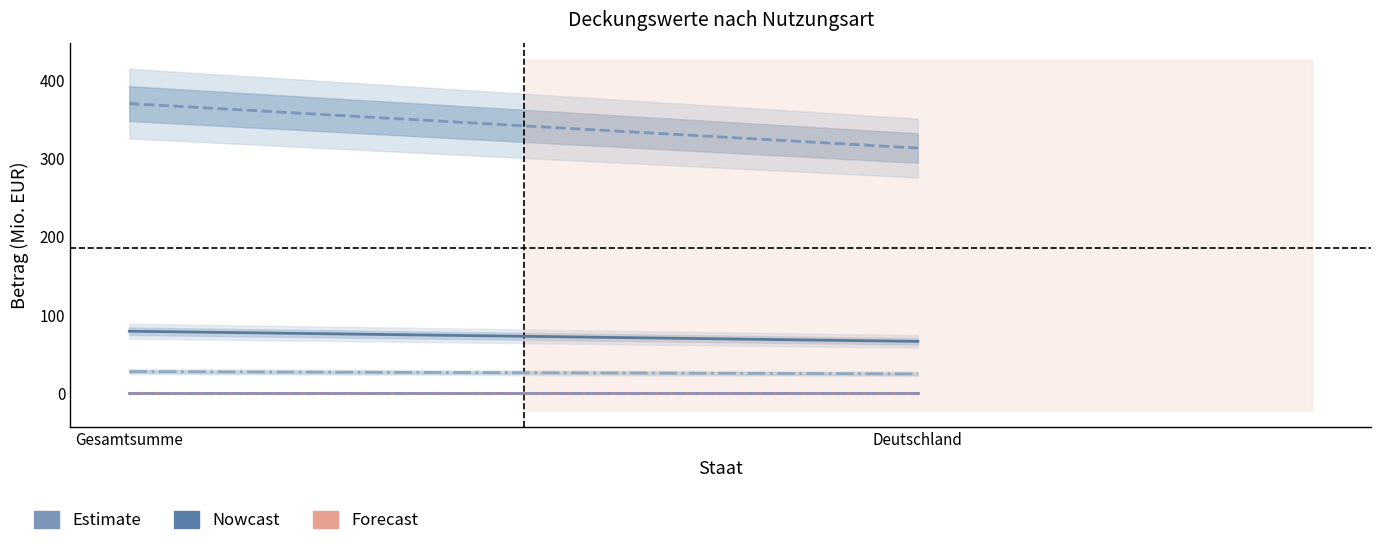

How many lines are shown in the chart?

6